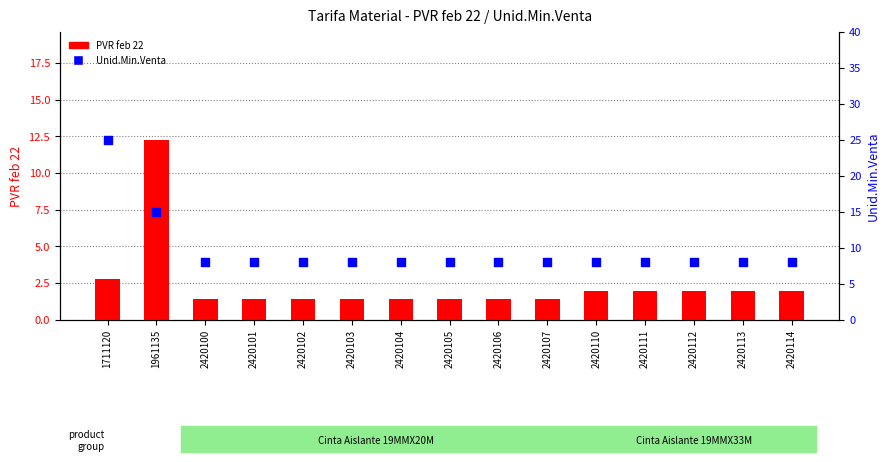

Which series has the largest Y range (max minus min)?

Unid.Min.Venta